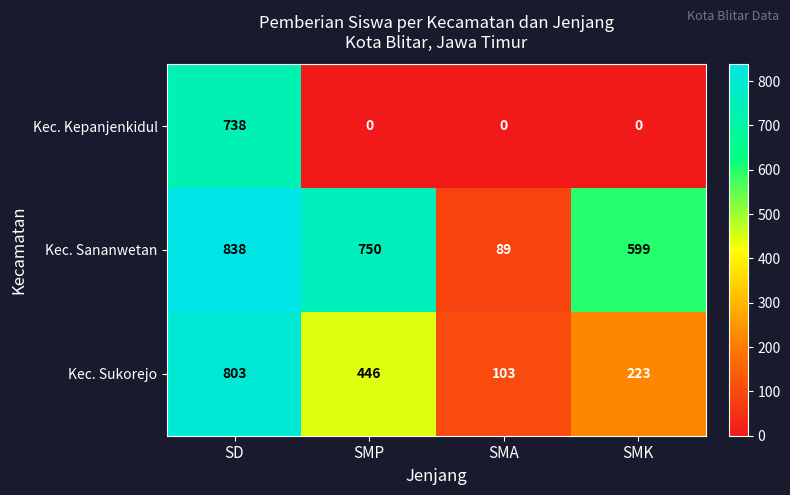

At how many categories does at least one series exceed 395?

3